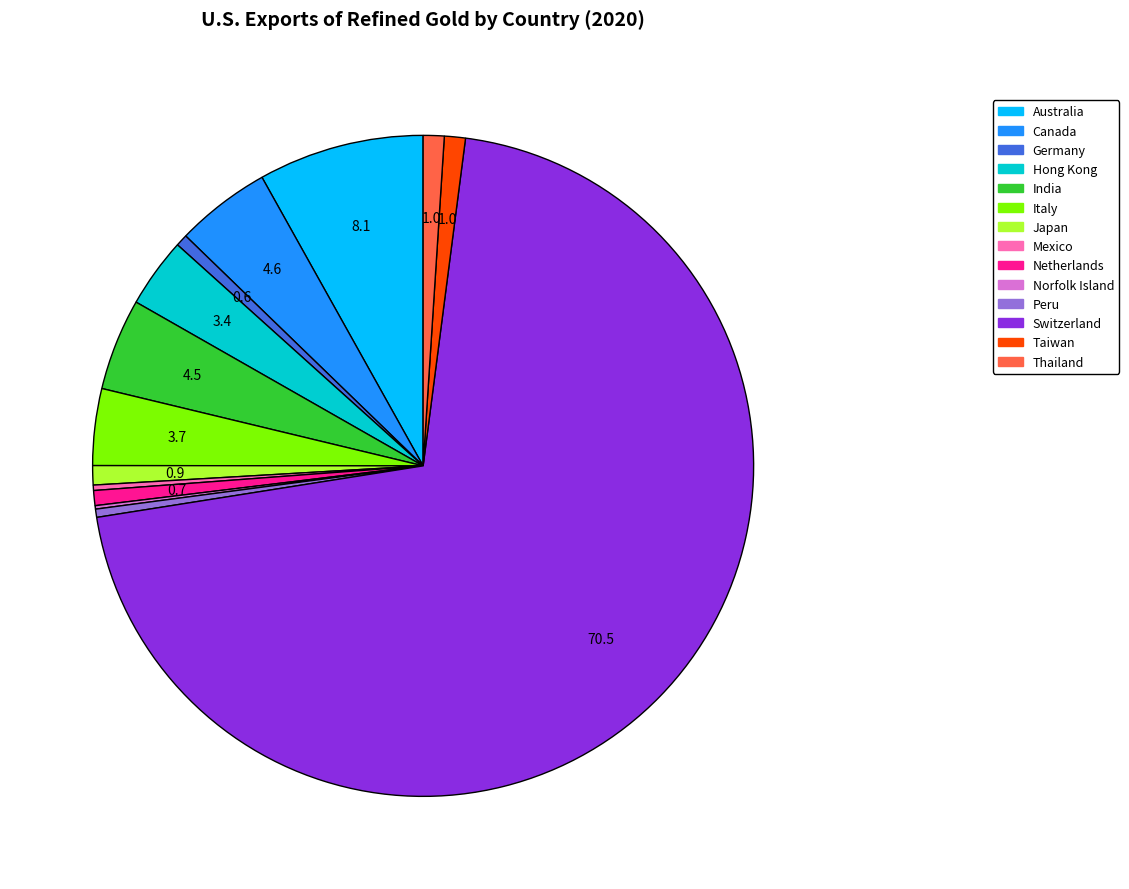

Combined, do India and Germany account for over 50%?

No